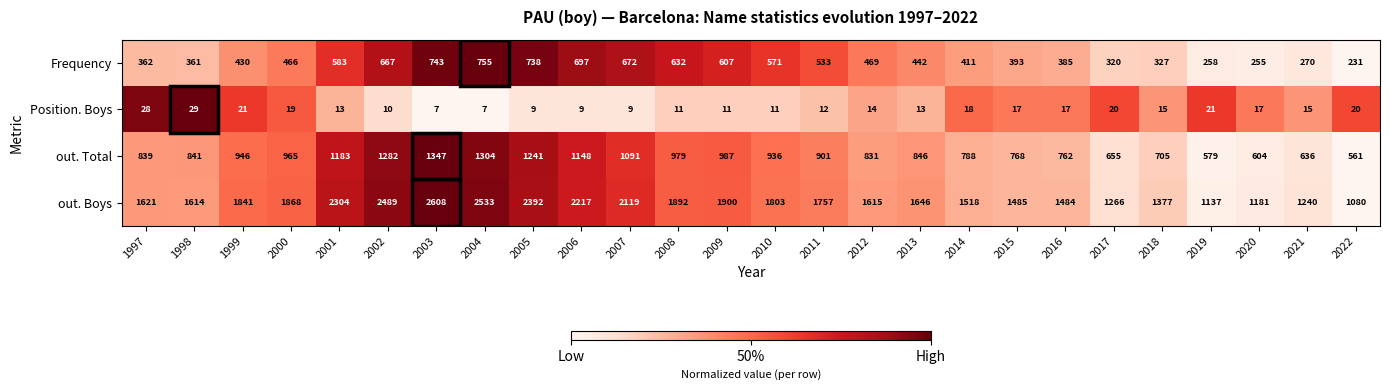

Which series has the largest total across all categories?

out. Boys